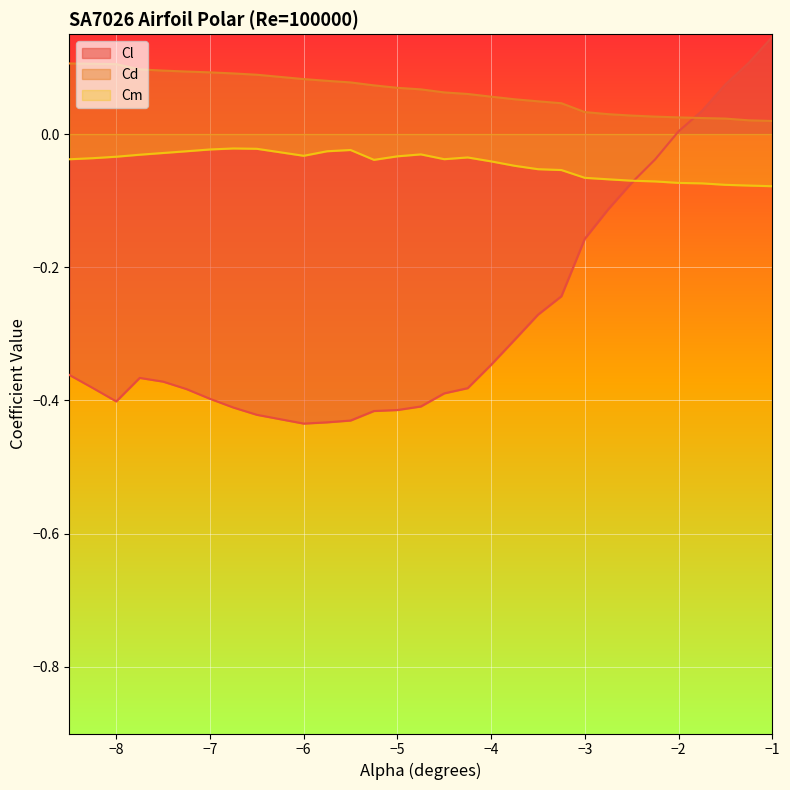

Which series has the largest total across all categories?

Cd